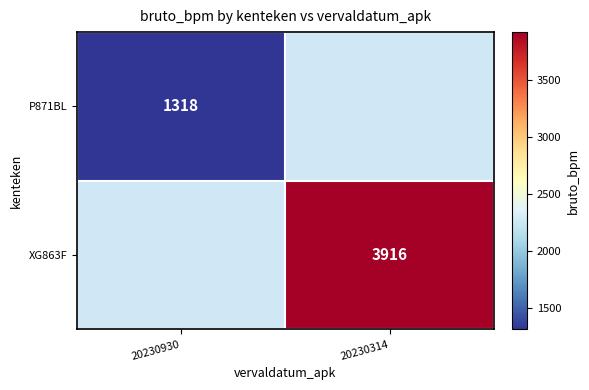

Which label corresponds to the smallest value in the chart?

20230930